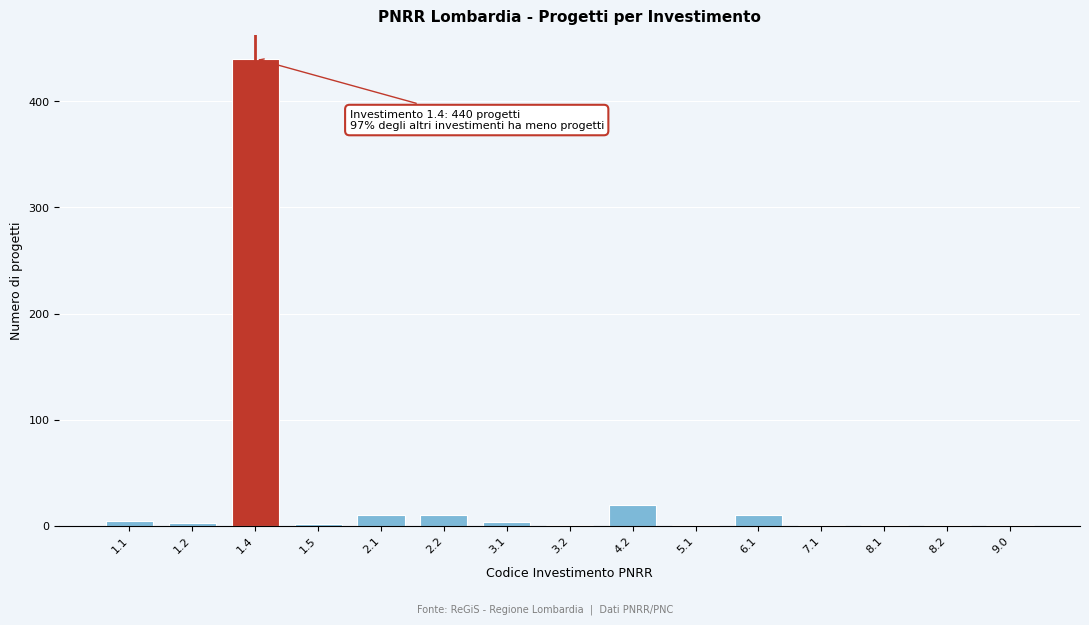

Approximately how many times larger is the value at 2.1 compared to 4.2?

0.5